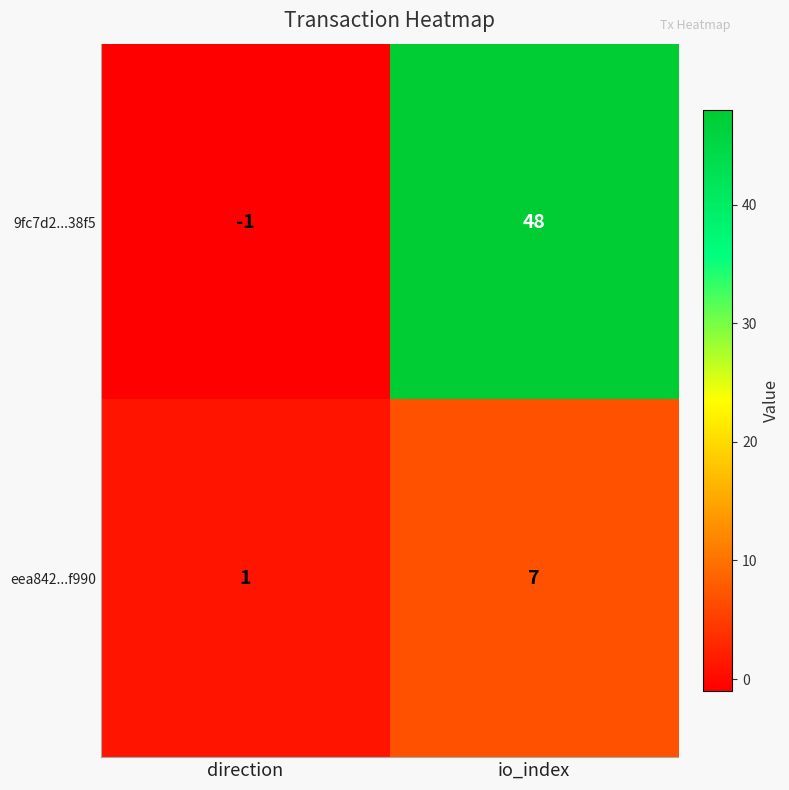

How many values in the eea842...f990 series are below 7?

1